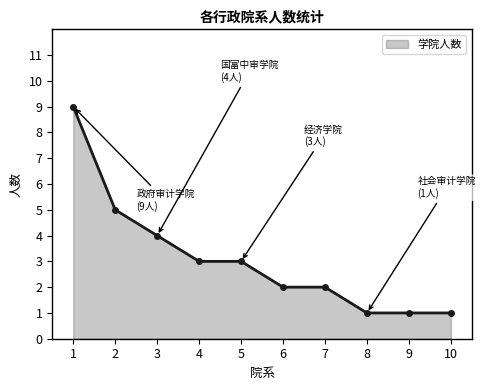

Approximately how many times larger is the value at 3 compared to 6?

2.0